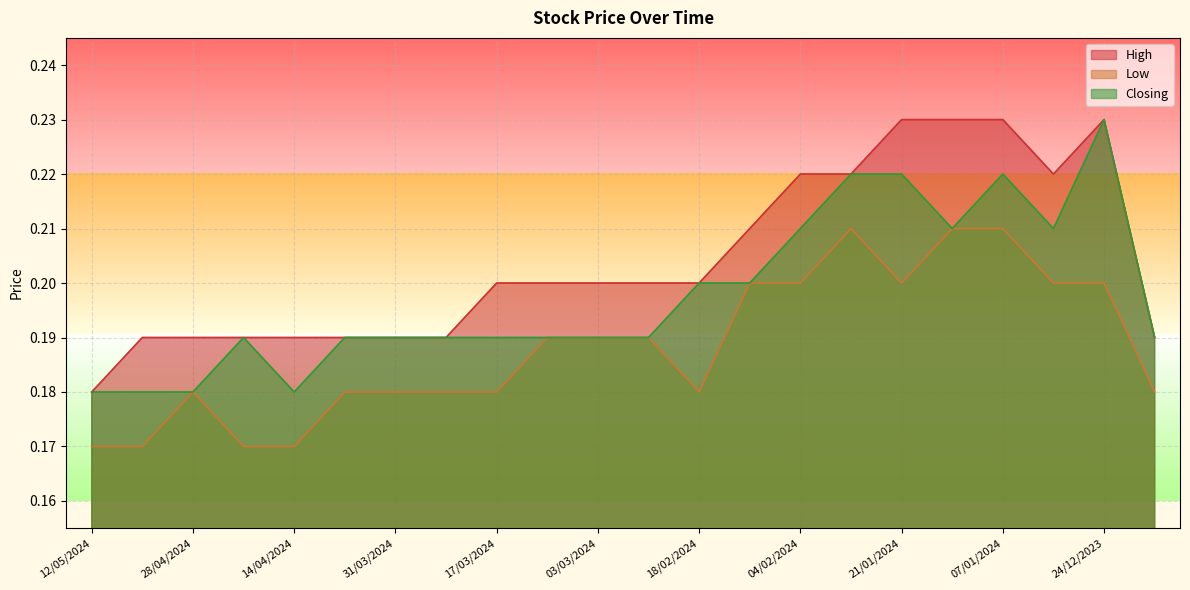

Which series has the largest range (max minus min)?

High